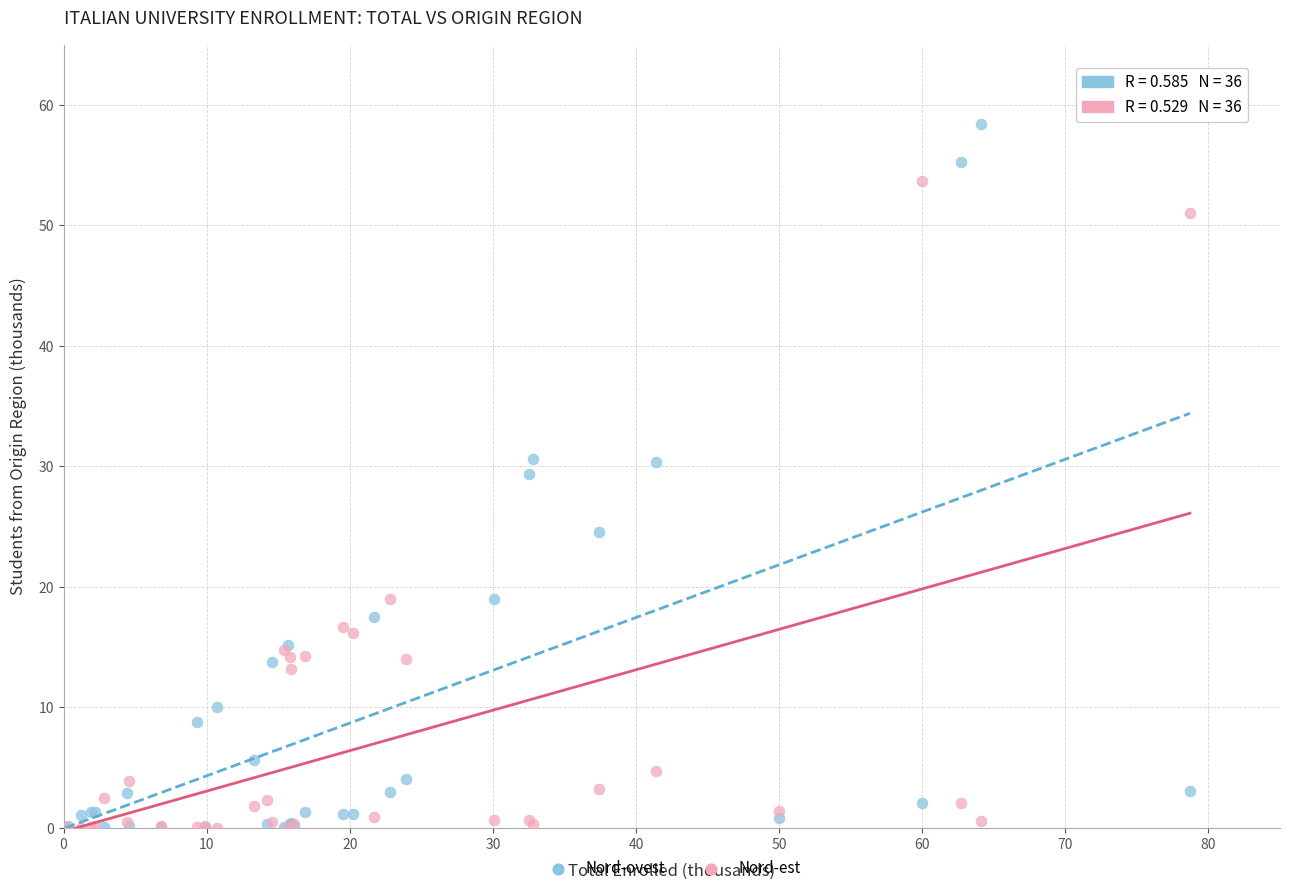

In the Nord-est series, what Y value is closest to 26?

19.0